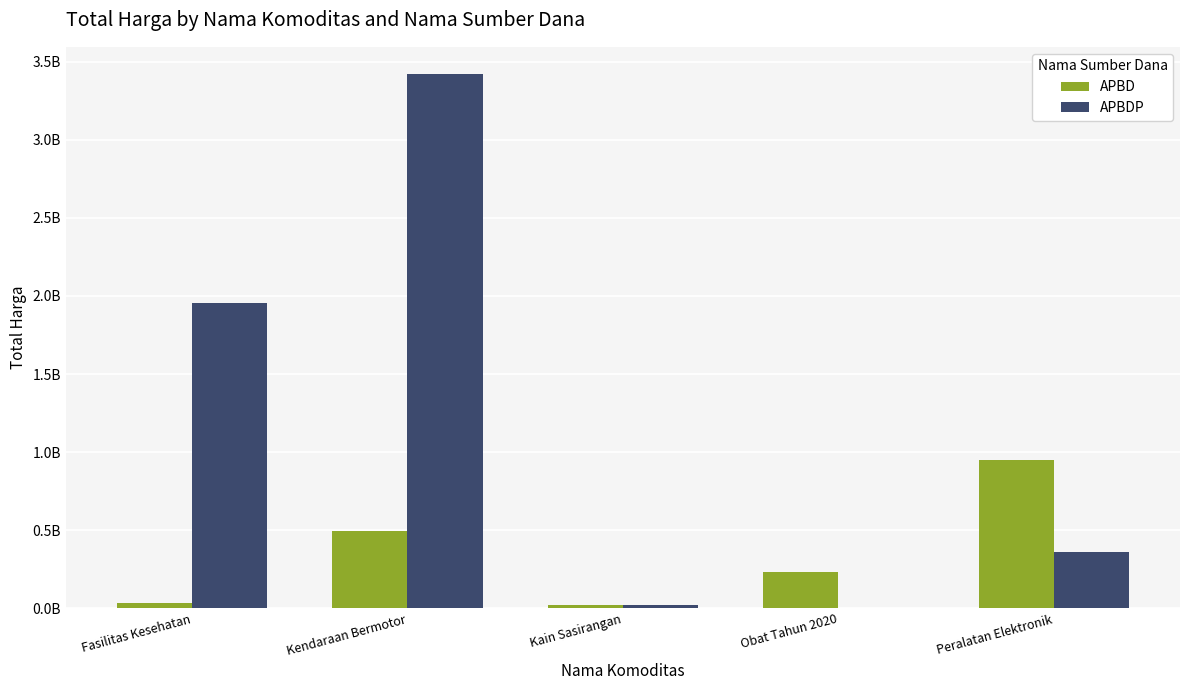

Does the chart contain stacked bars?

No